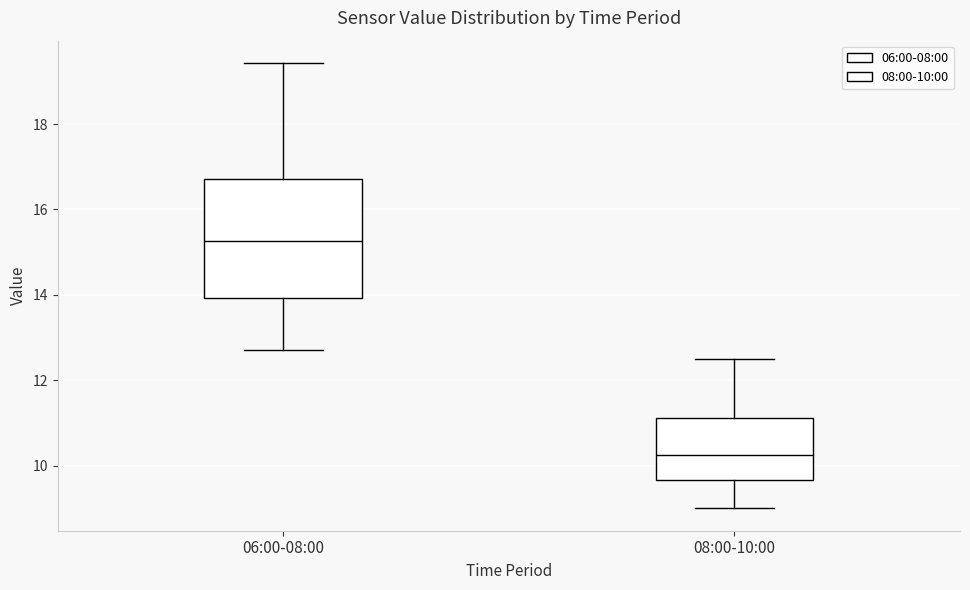

Reading left to right, read every box against the y-axis: the position of its median line, the range the box covers, and the ends of its whiskers. The values are not printed on the chart, so give them approximately, as read against the axis.

06:00-08:00: median 15.2, box 14.0 to 16.8, whiskers 12.8 to 19.4
08:00-10:00: median 10.2, box 9.6 to 11.2, whiskers 9.0 to 12.6